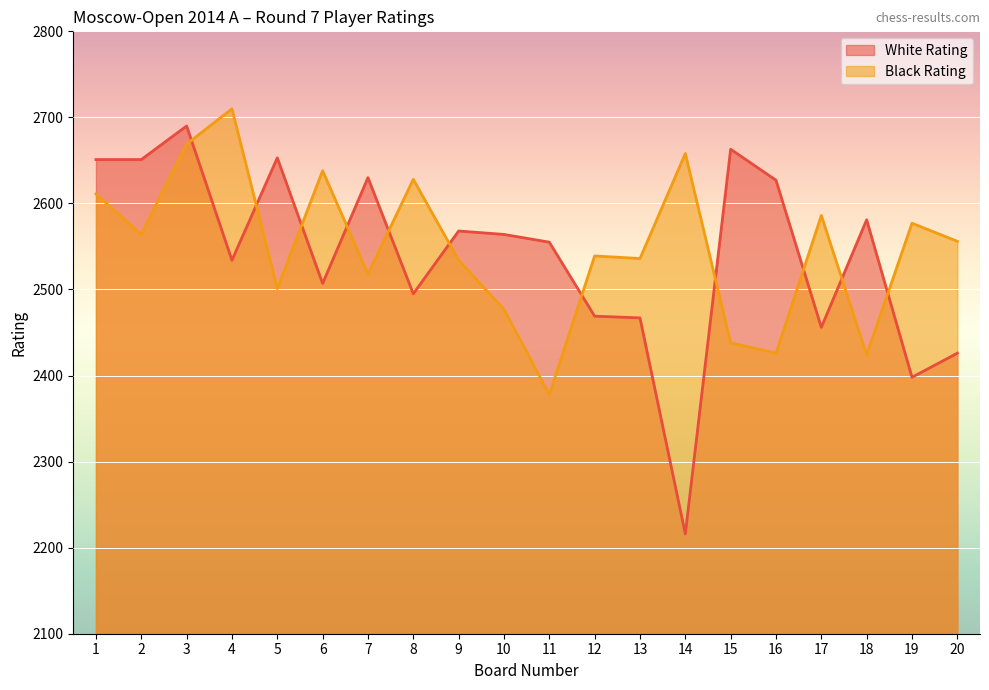

At which category does Black Rating reach its first local peak?

4